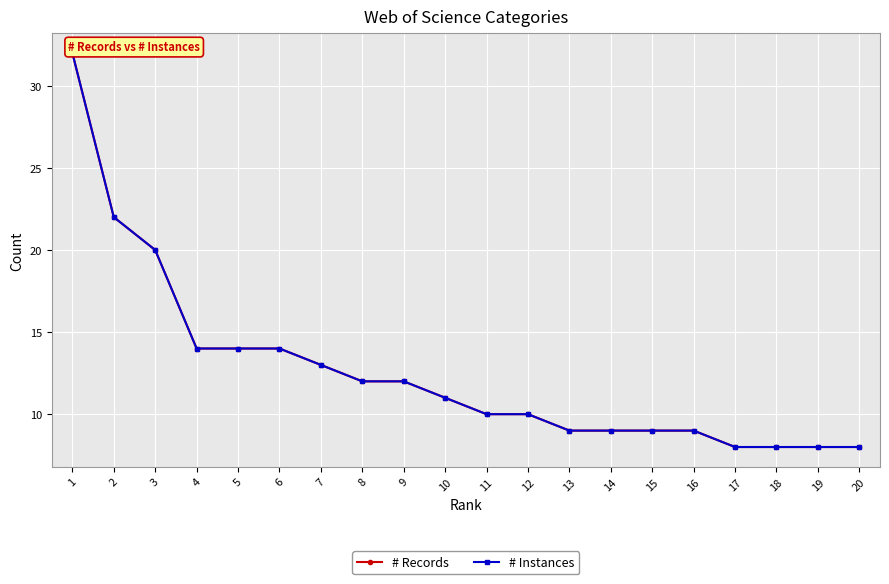

Is it true that # Instances equals 10 at 11?

True